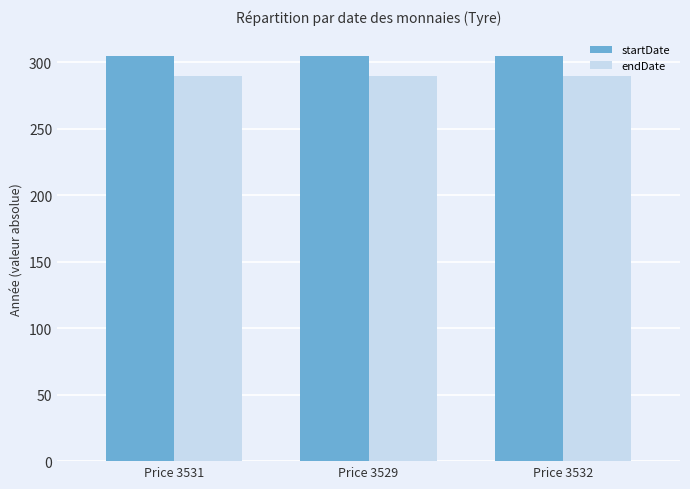

What is the difference between the highest and lowest values at Price 3531?

15